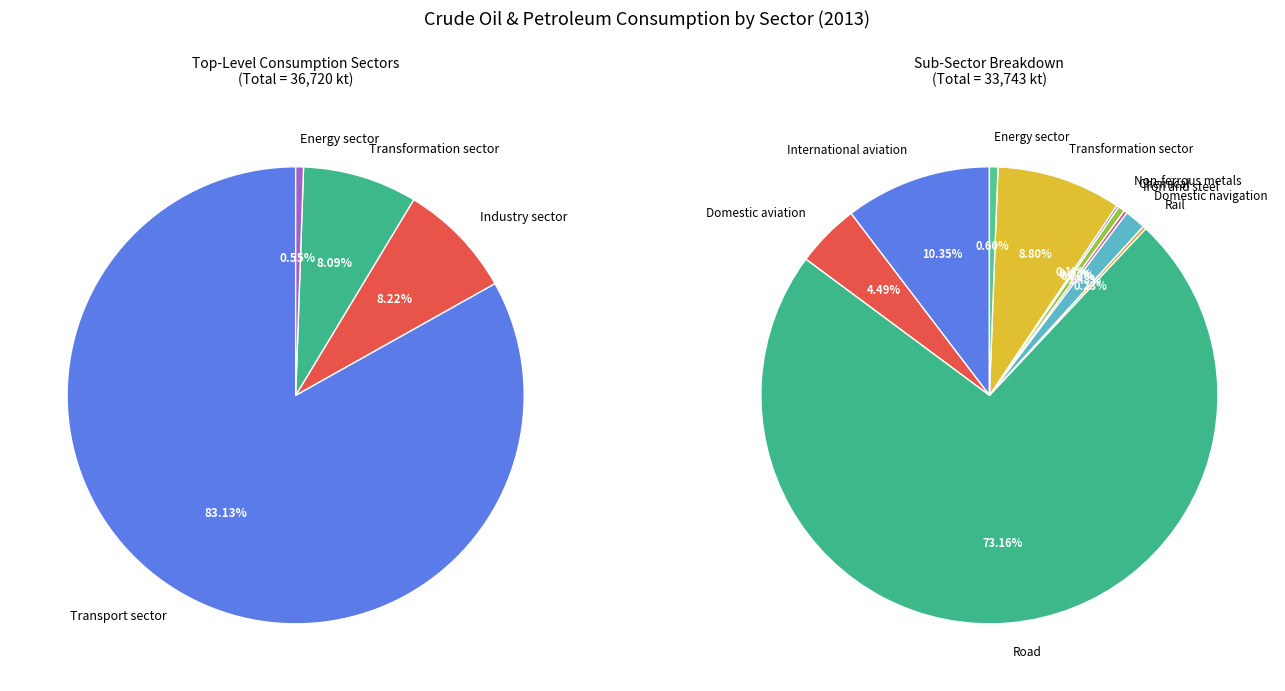

How many segments does this pie chart have?

12